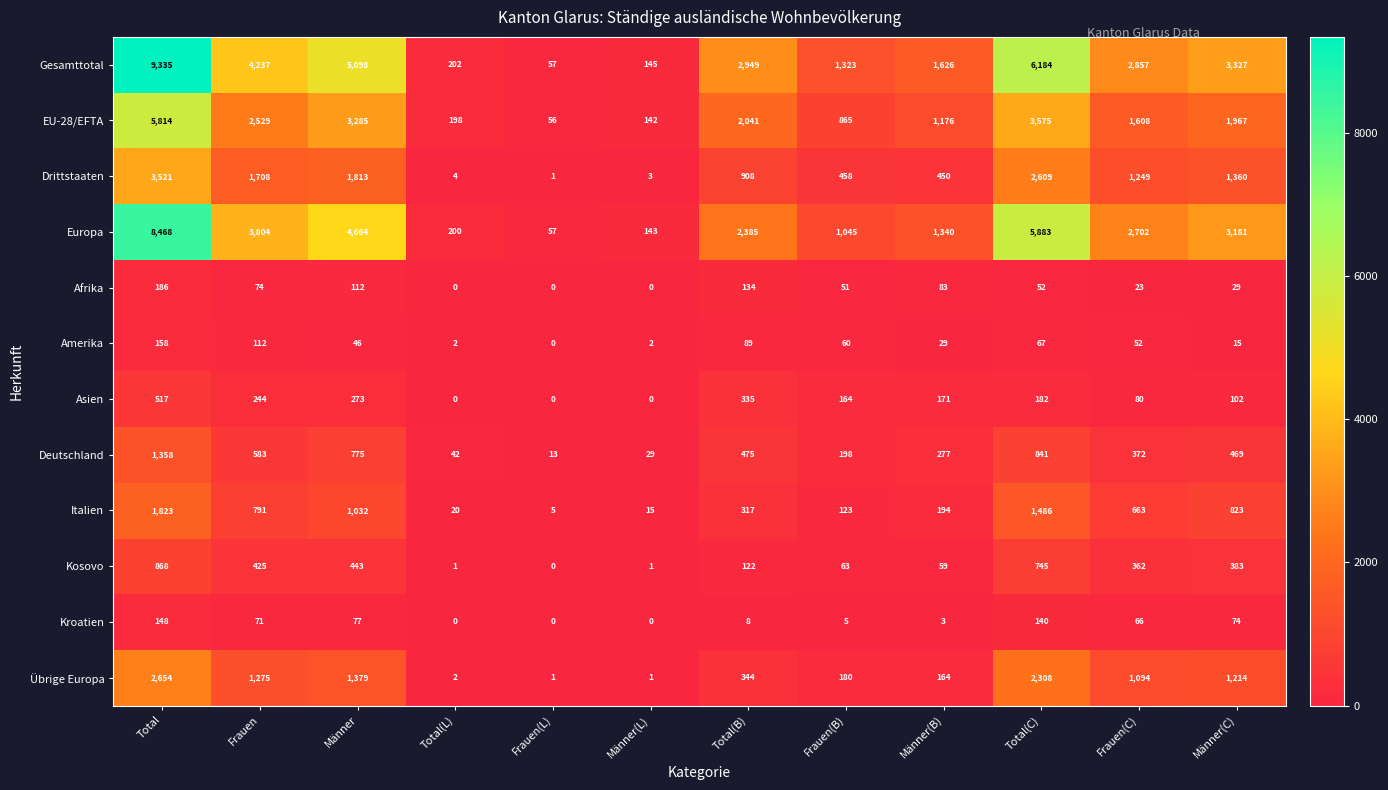

Which series has the widest spread of values?

Gesamttotal